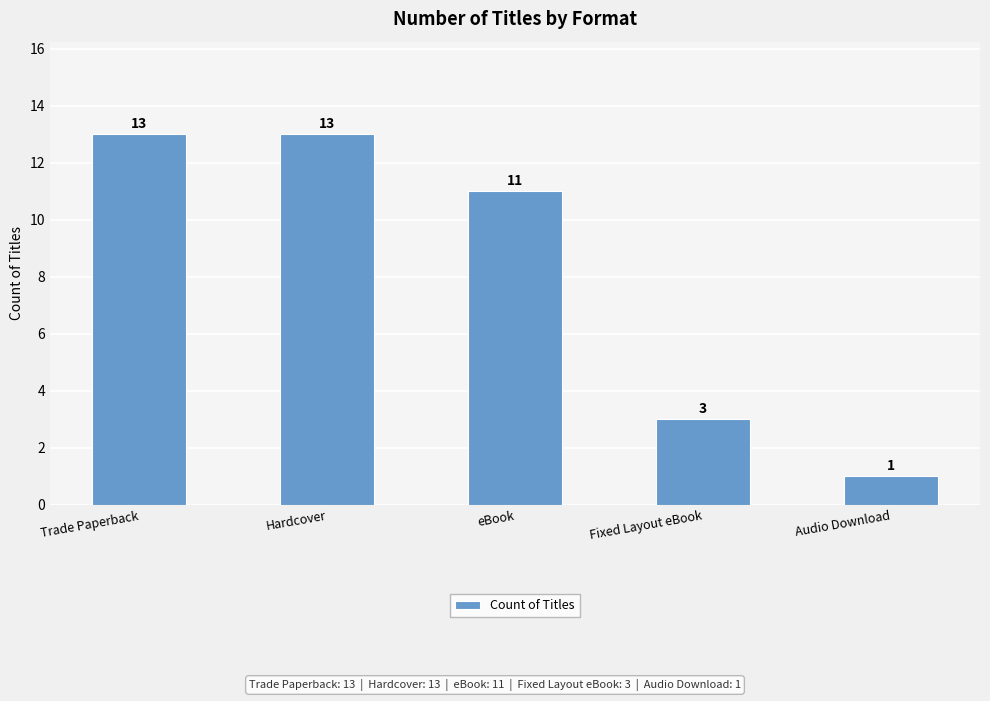

What position from the right is eBook?

3